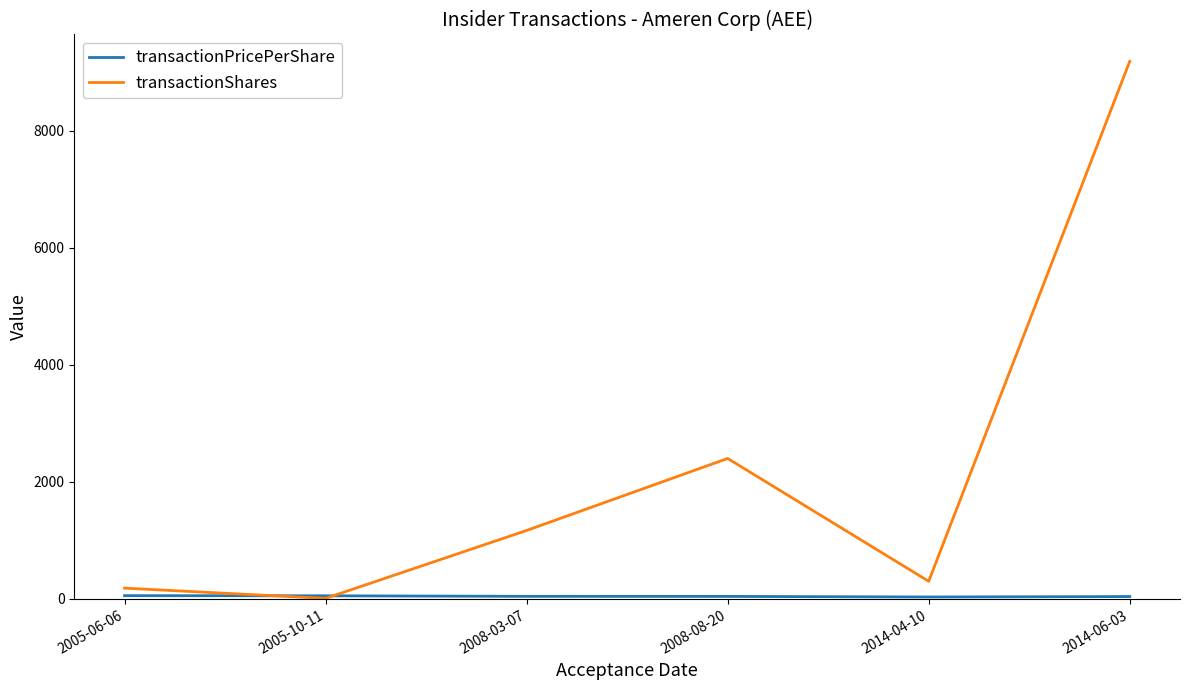

Which series has the largest range (max minus min)?

transactionShares